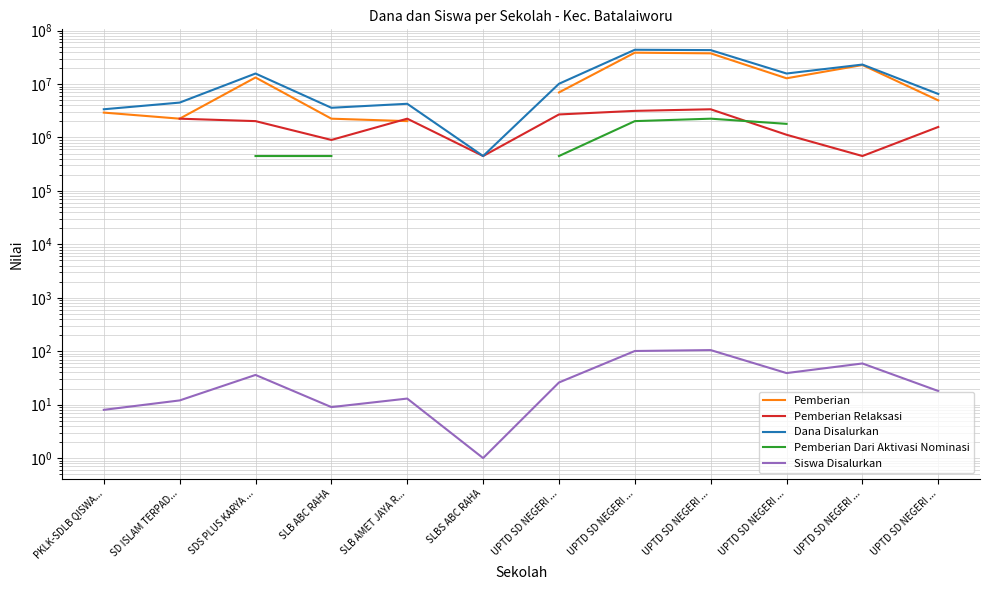

What value does the Pemberian Dari Aktivasi Nominasi series have at UPTD SD NEGERI ...?

2250000.0